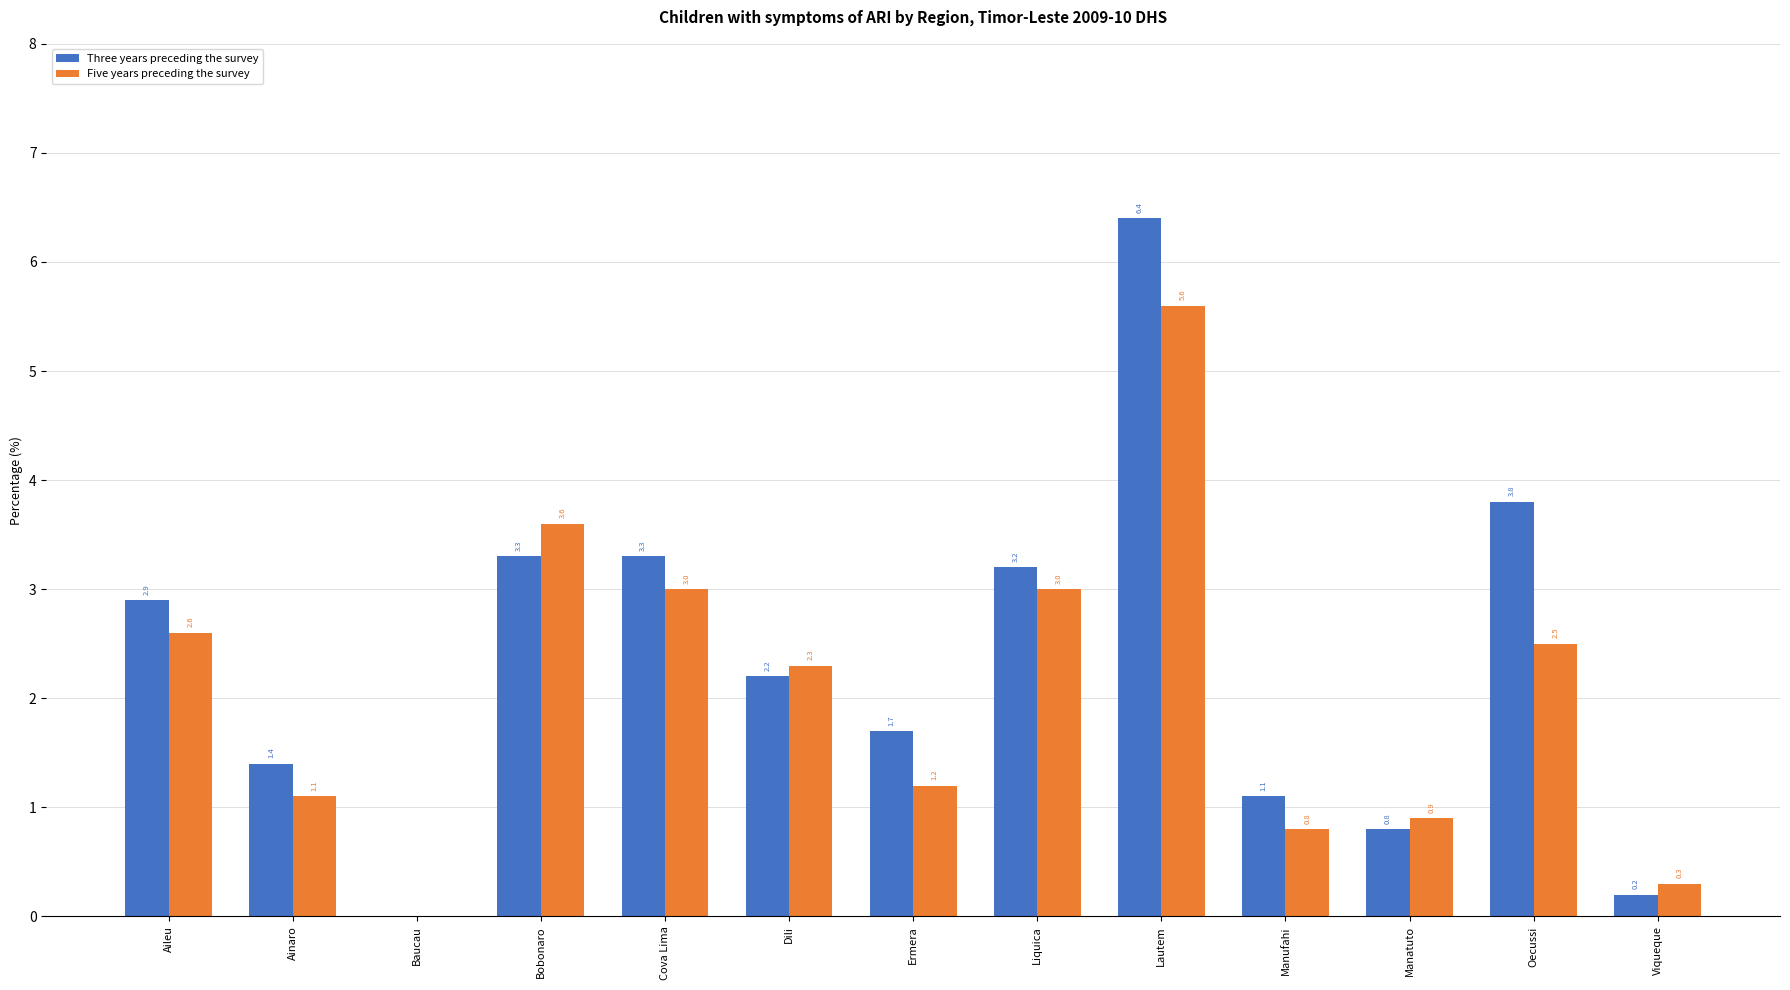

Where is Five years preceding the survey nearest to the value 2?

Dili